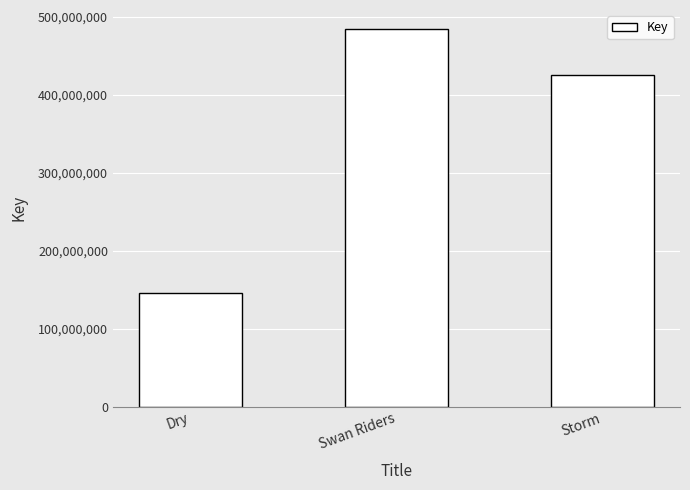

Read the value at Dry.

146176983